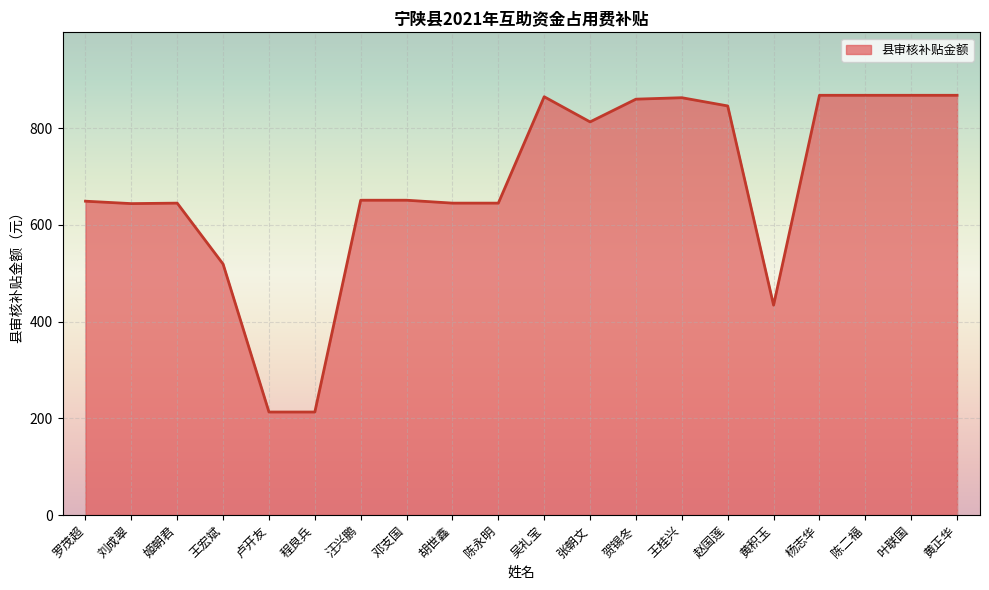

What is the difference between the values at 赵国莲 and 黄正华?

22